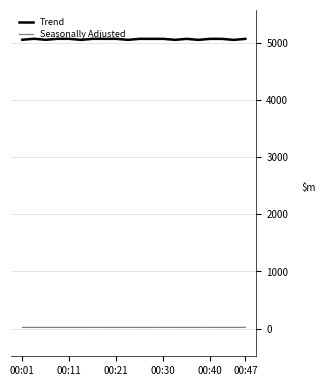

At which category does Seasonally Adjusted reach its first local peak?

00:11